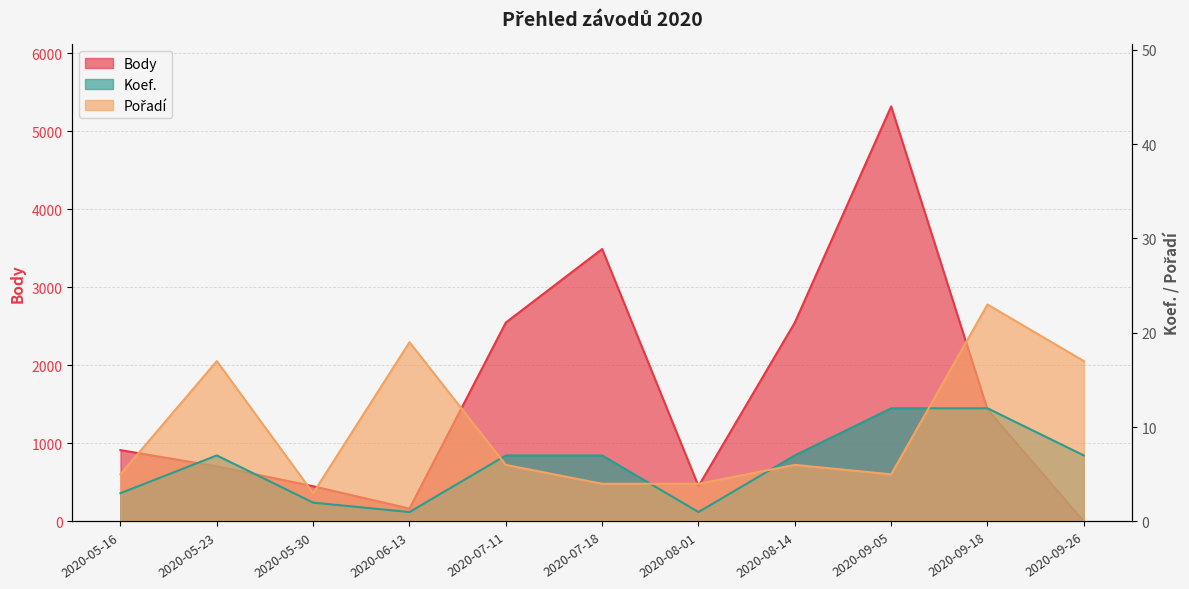

Where is the first local minimum for Pořadí?

2020-05-30